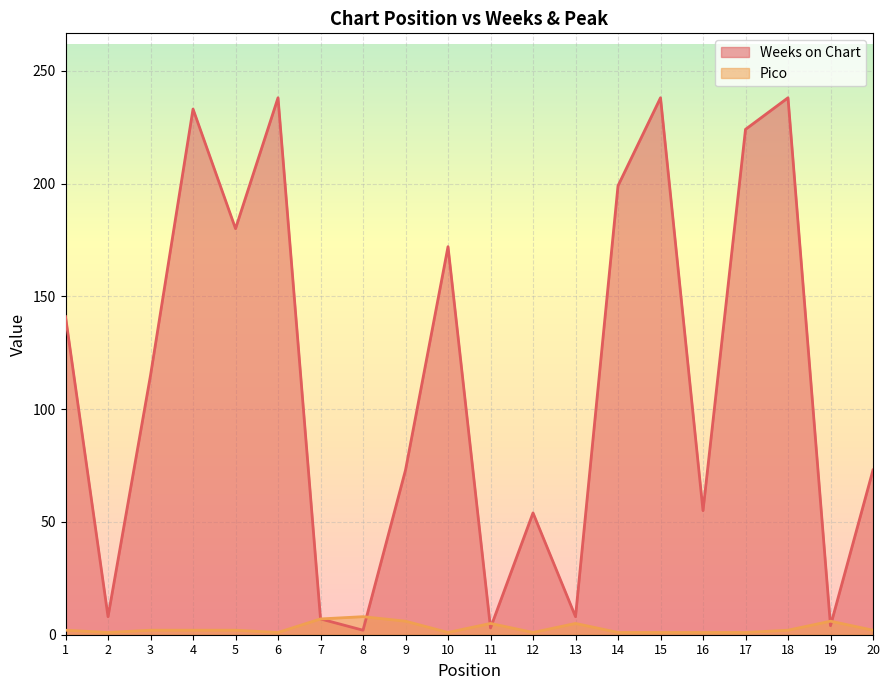

At how many categories does at least one series exceed 222?

5